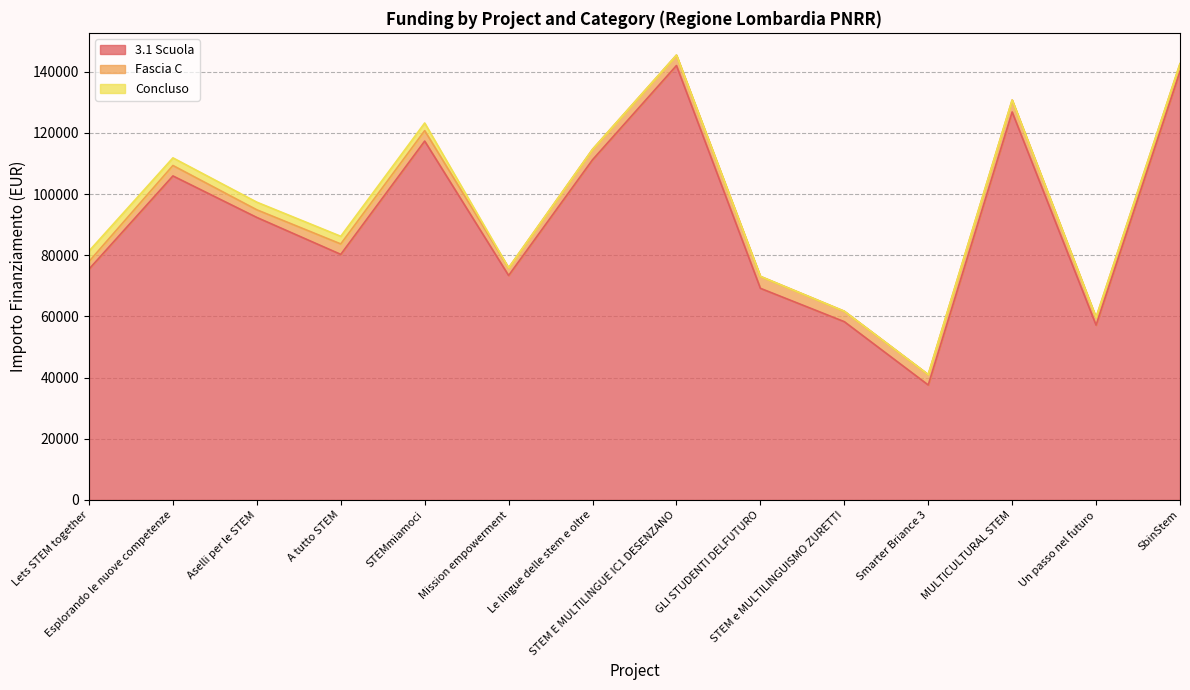

True or false: 3.1 Scuola and Fascia C cross at least once.

False